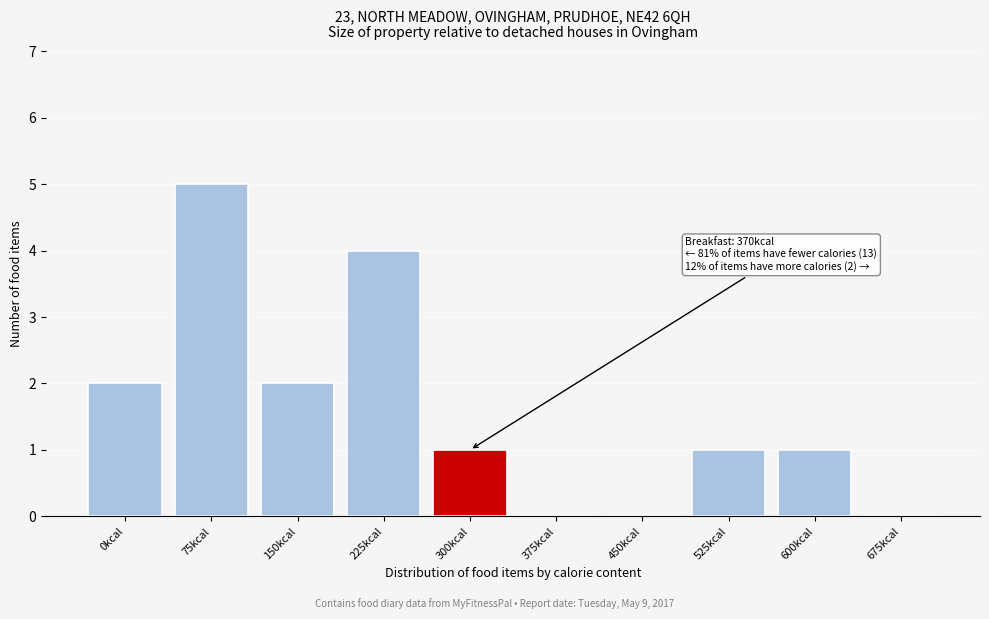

Reading left to right, extract all data points from this chart.

0kcal=2	75kcal=5	150kcal=2	225kcal=4	300kcal=1	375kcal=0	450kcal=0	525kcal=1	600kcal=1	675kcal=0